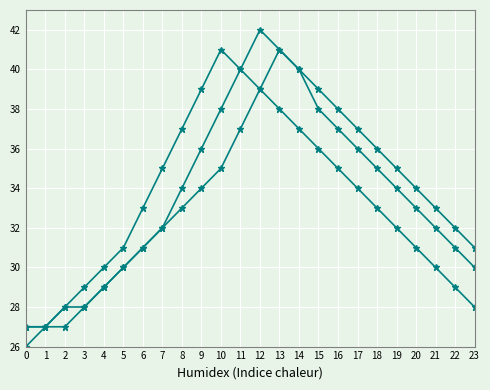

Does the chart have visible grid lines?

Yes